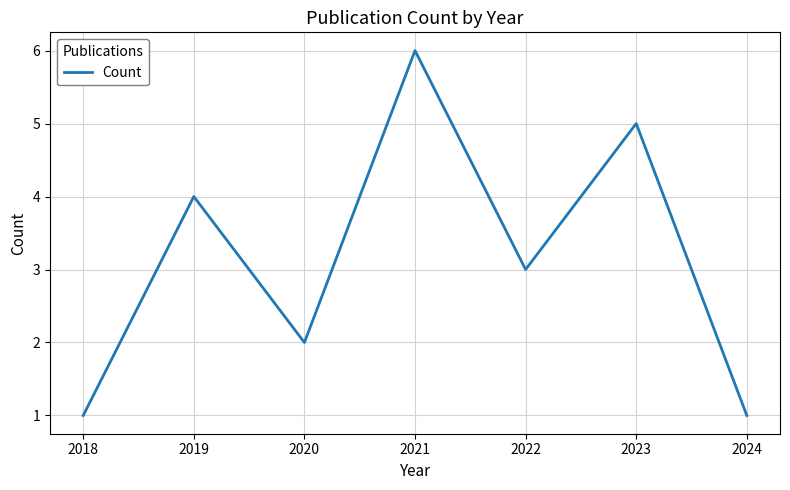

Read the value at 2022.

3